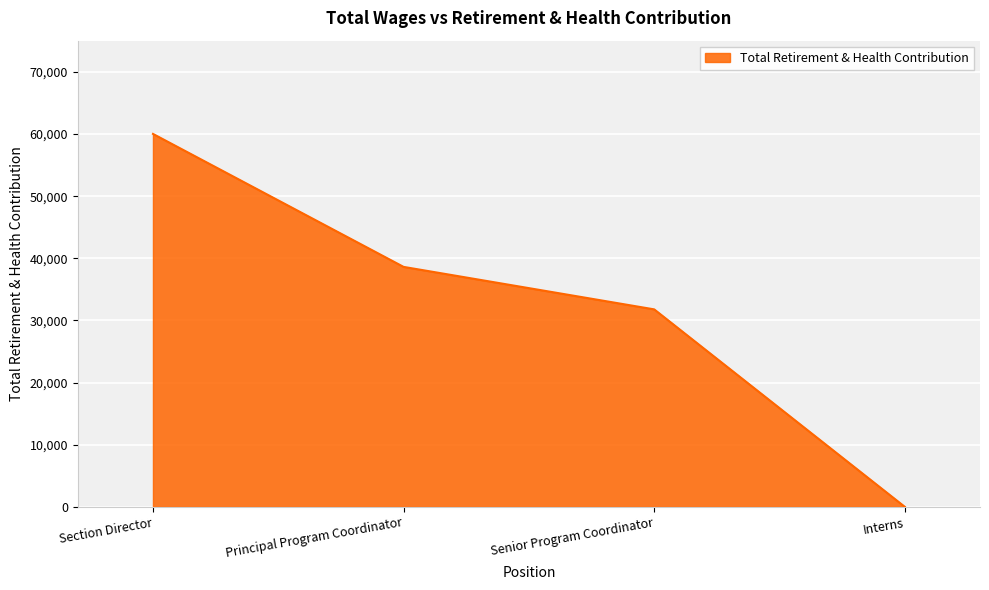

What is the approximate value at Section Director, to the nearest 10?

60030